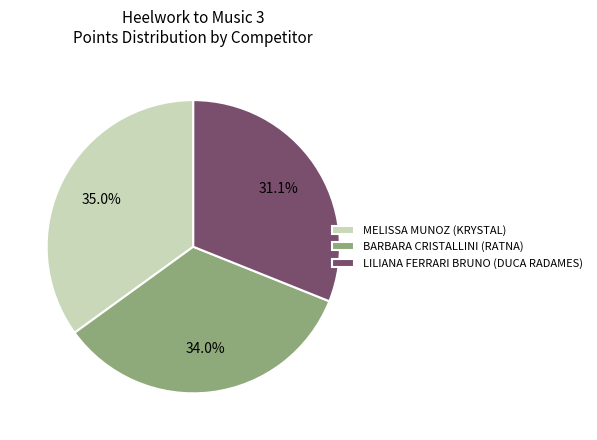

Between BARBARA CRISTALLINI (RATNA) and LILIANA FERRARI BRUNO (DUCA RADAMES), which is larger?

BARBARA CRISTALLINI (RATNA)